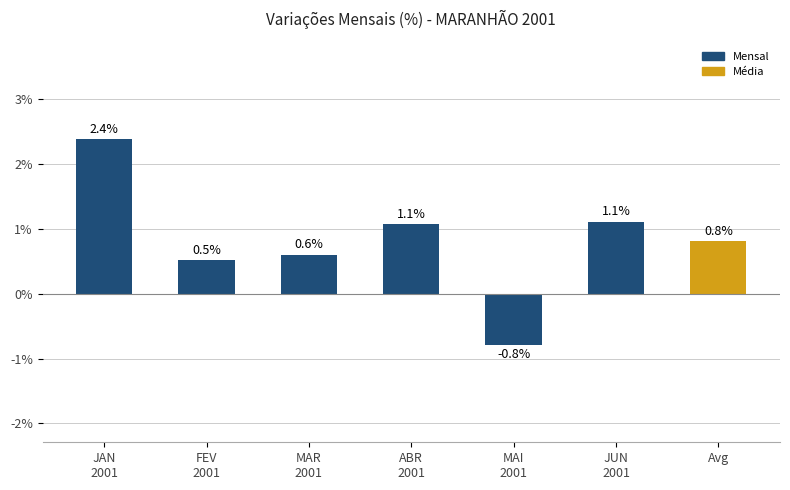

Which category has the lowest value across all series?

MAI
2001